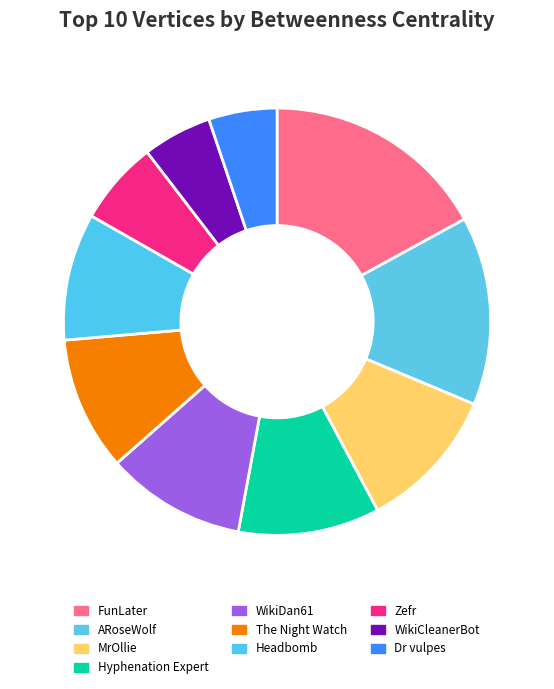

Which slice is the smallest?

Dr vulpes